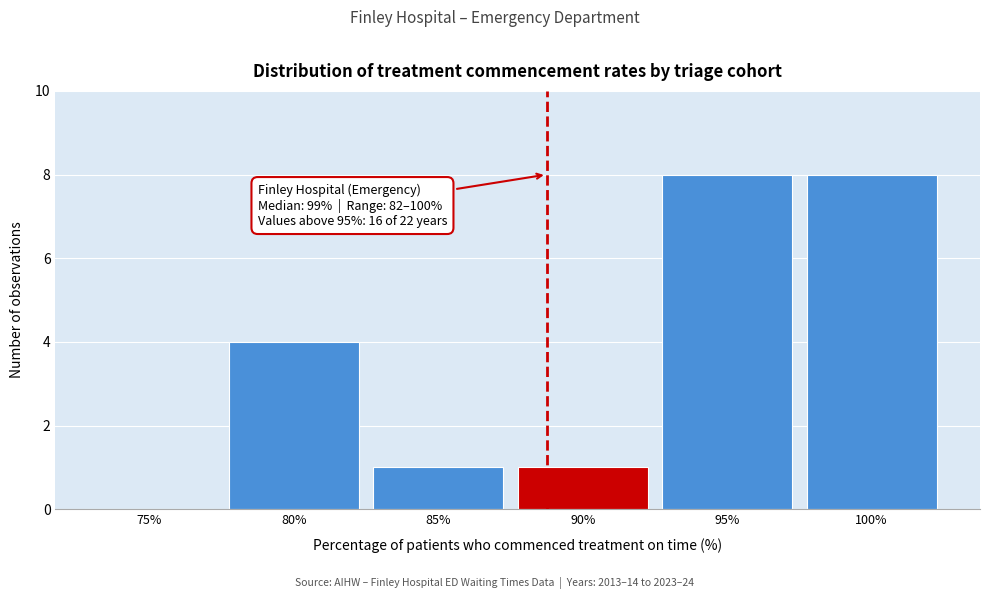

Reading left to right, list all the values displayed in this chart.

75%=0	80%=4	85%=1	90%=1	95%=8	100%=8